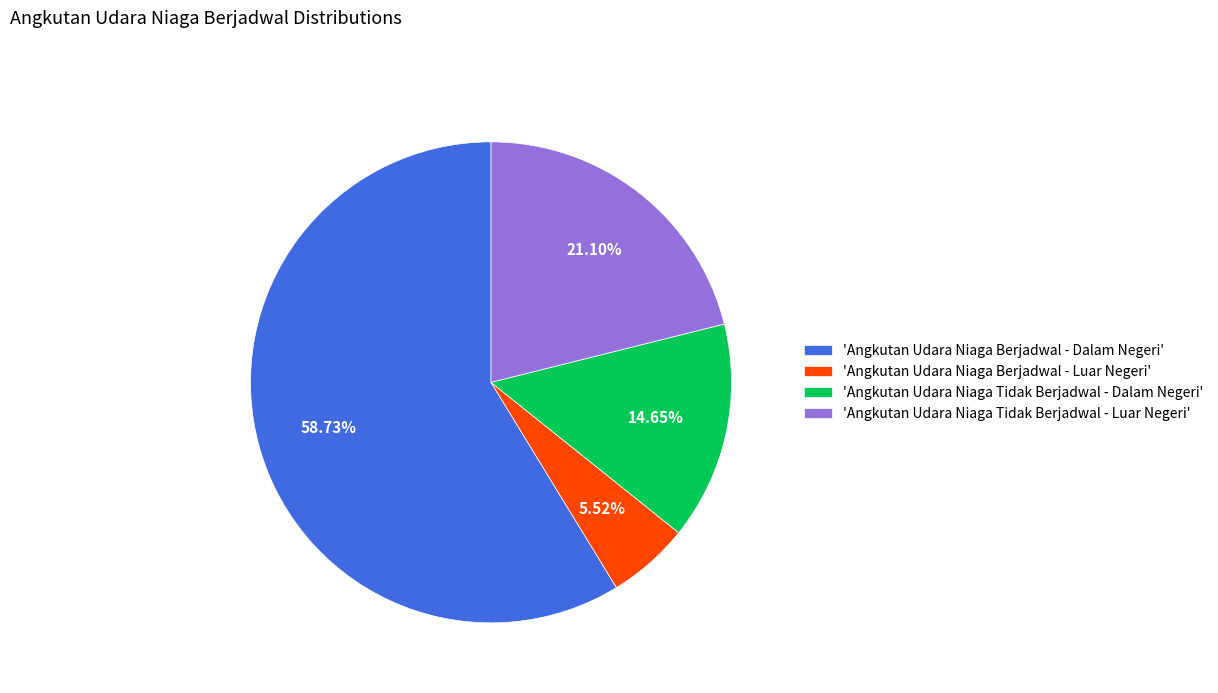

To the nearest percent, what is the difference between the largest and smallest slice percentages?

53%